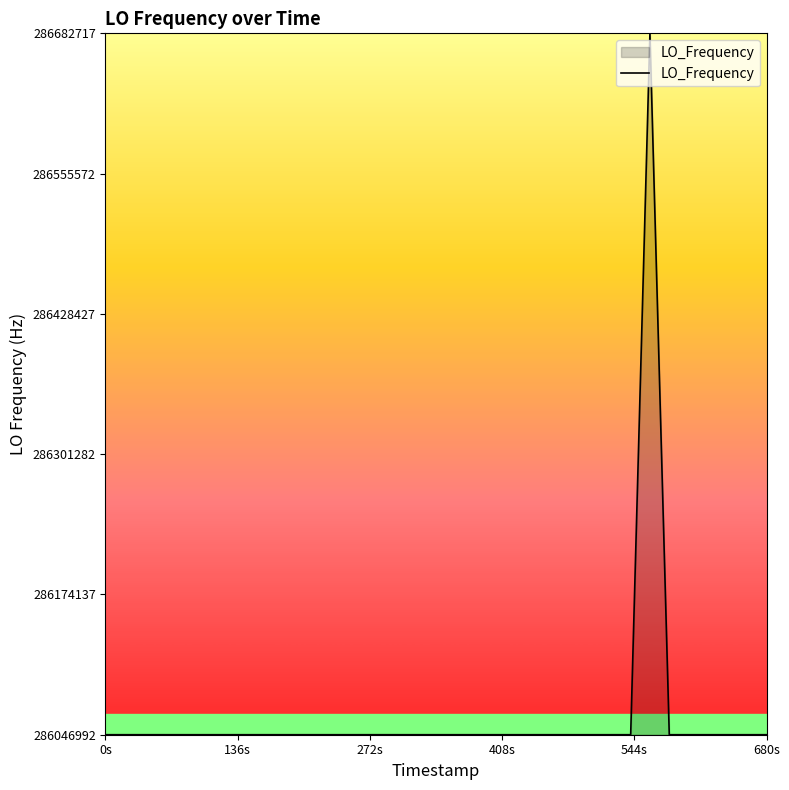

What is the minimum value shown in the chart?

286046996.5